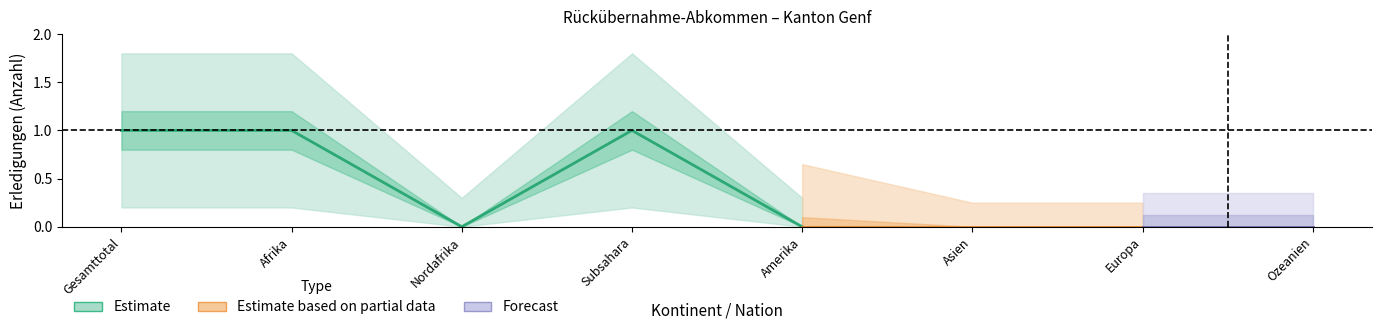

Which category has the lowest value across all series?

Nordafrika